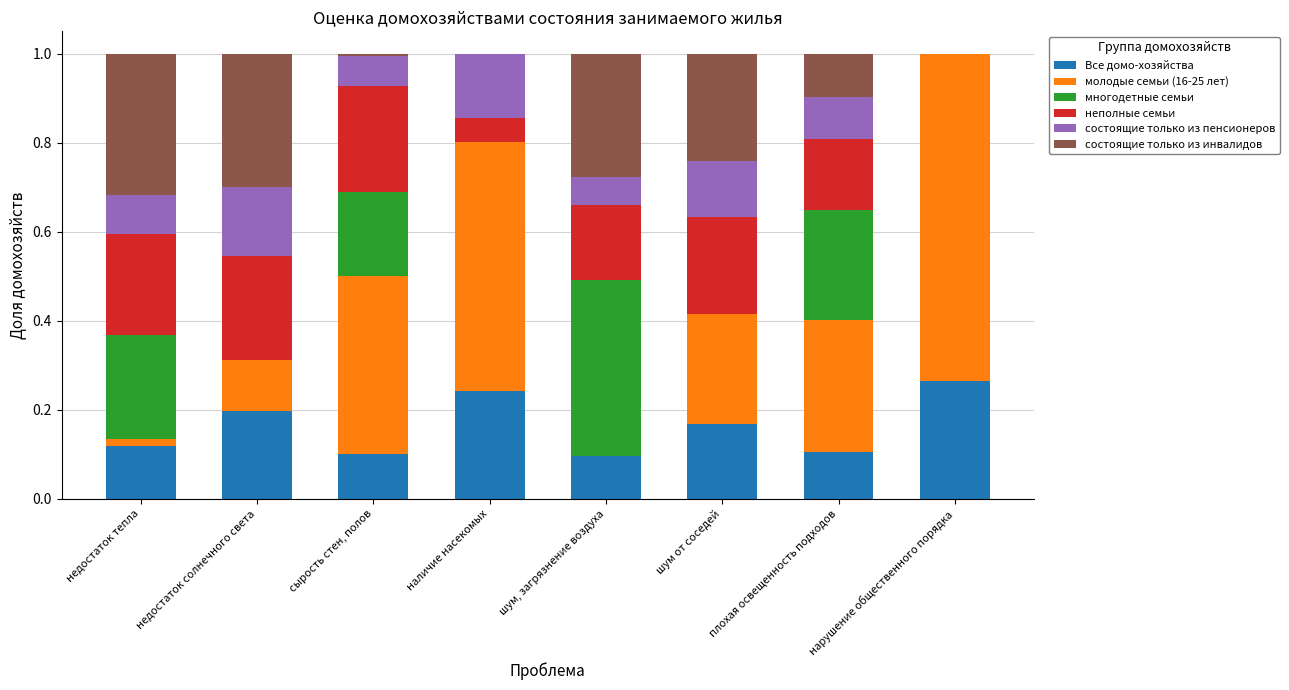

True or false: Все домо-хозяйства has a value of 0.1 at недостаток тепла.

True